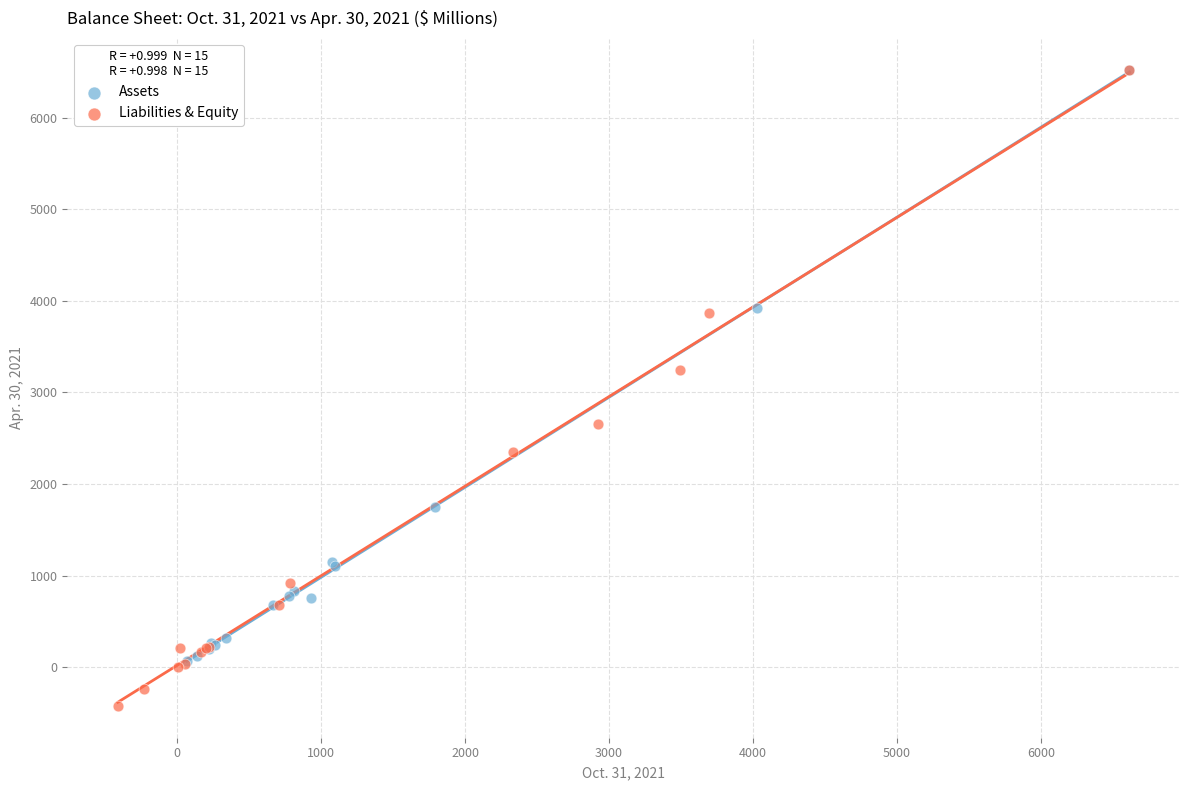

Which series reaches the minimum Y coordinate?

Liabilities & Equity